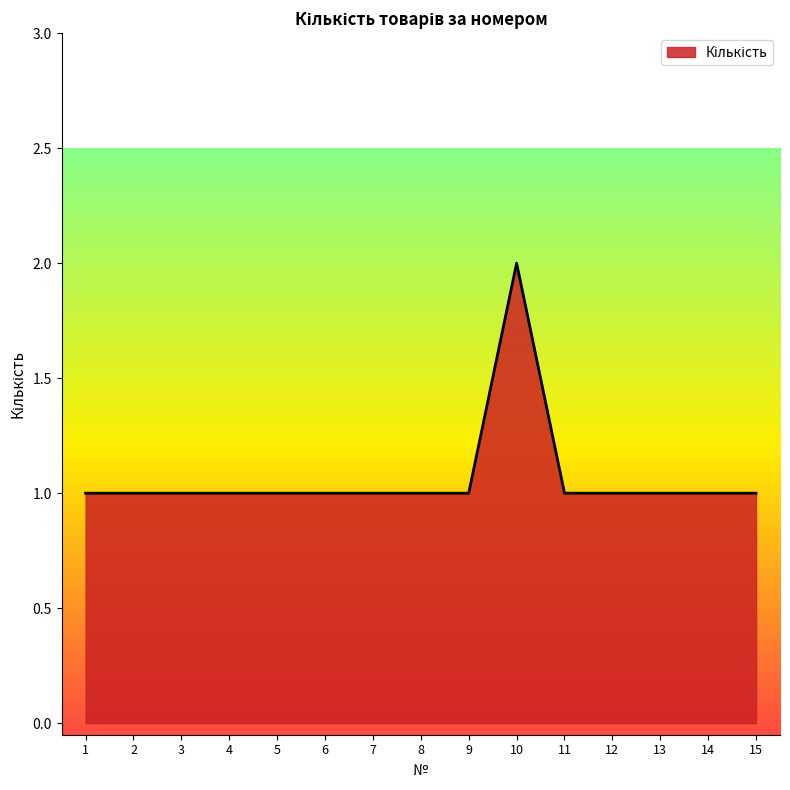

True or false: the data shows 1 at 3.

True